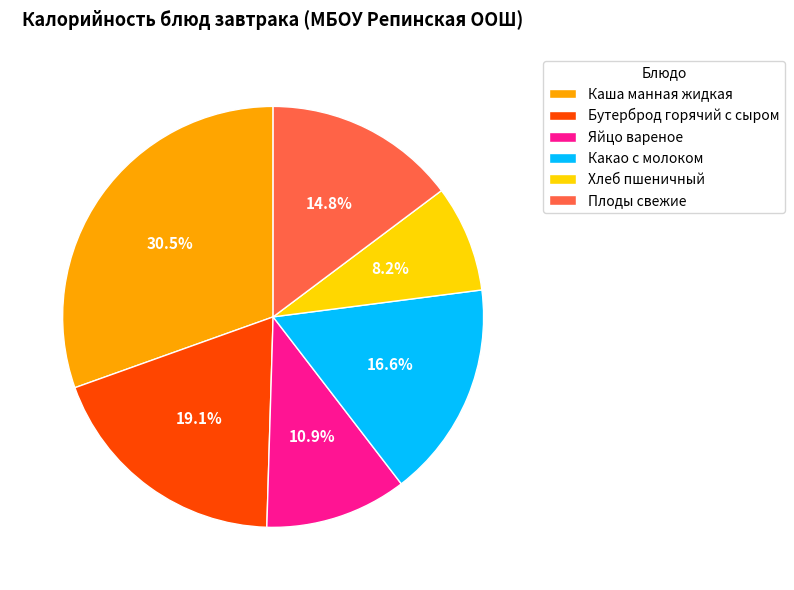

How many segments does this pie chart have?

6